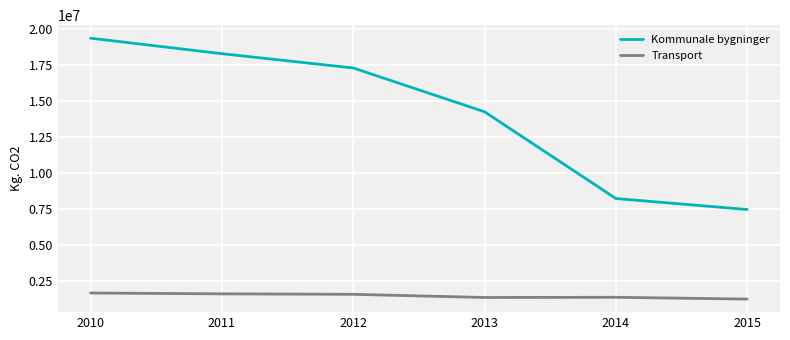

True or false: Kommunale bygninger and Transport intersect in this chart.

False